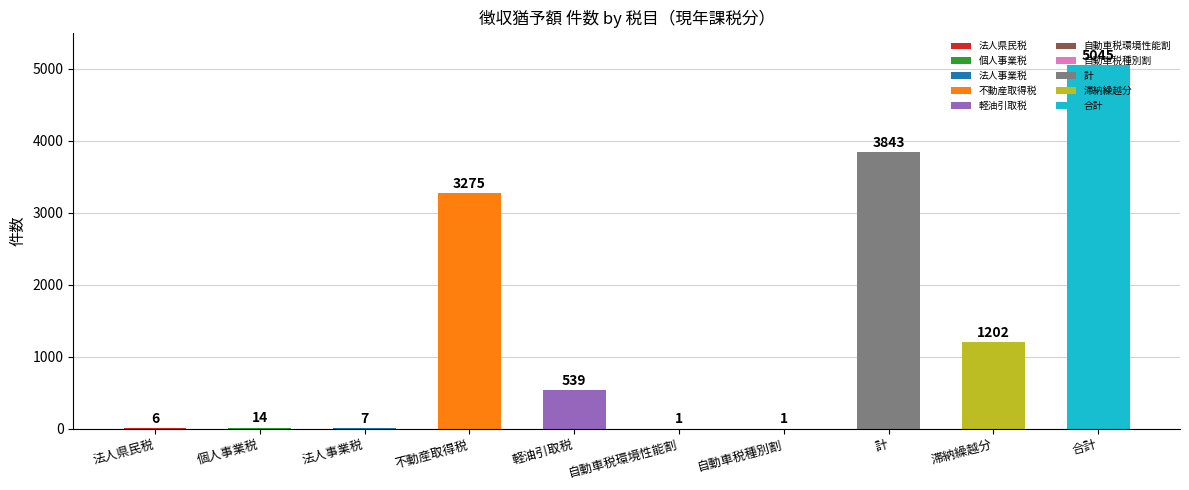

What is the label of the 2nd bar from the right?

滞納繰越分